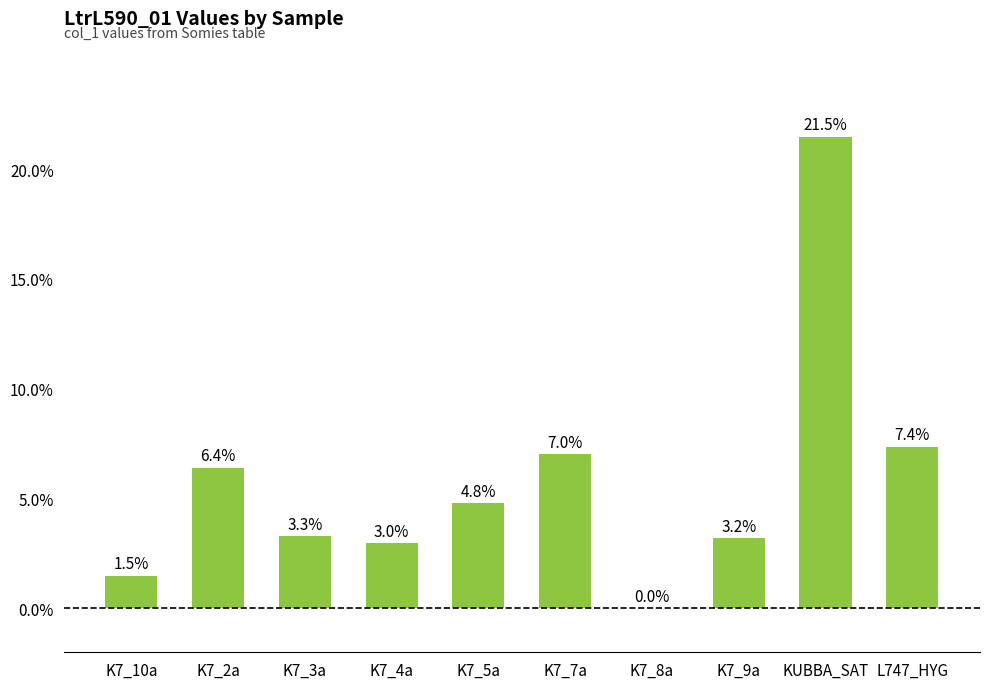

The value at KUBBA_SAT is 21.5. True or false?

True